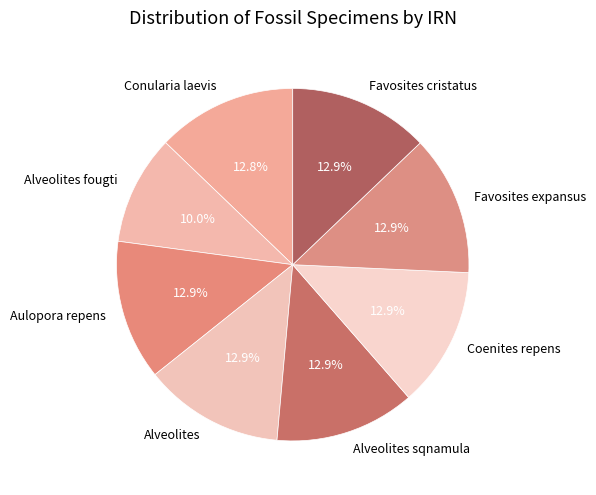

Does Favosites cristatus represent more than half of the total?

No